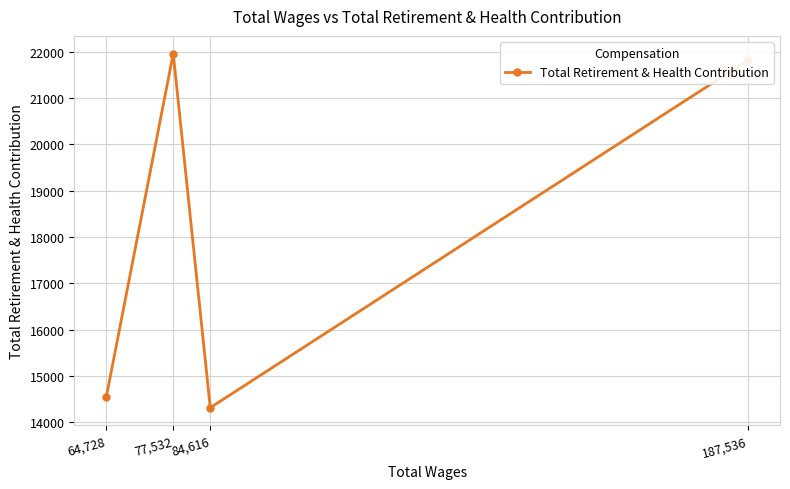

At which label does the data first exceed 21818?

77,532